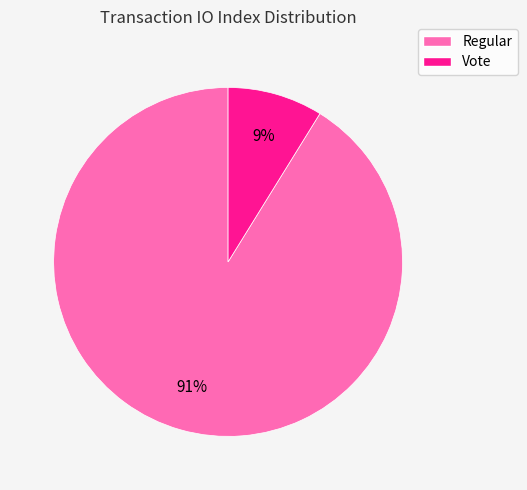

Which has a higher value, Regular or Vote?

Regular